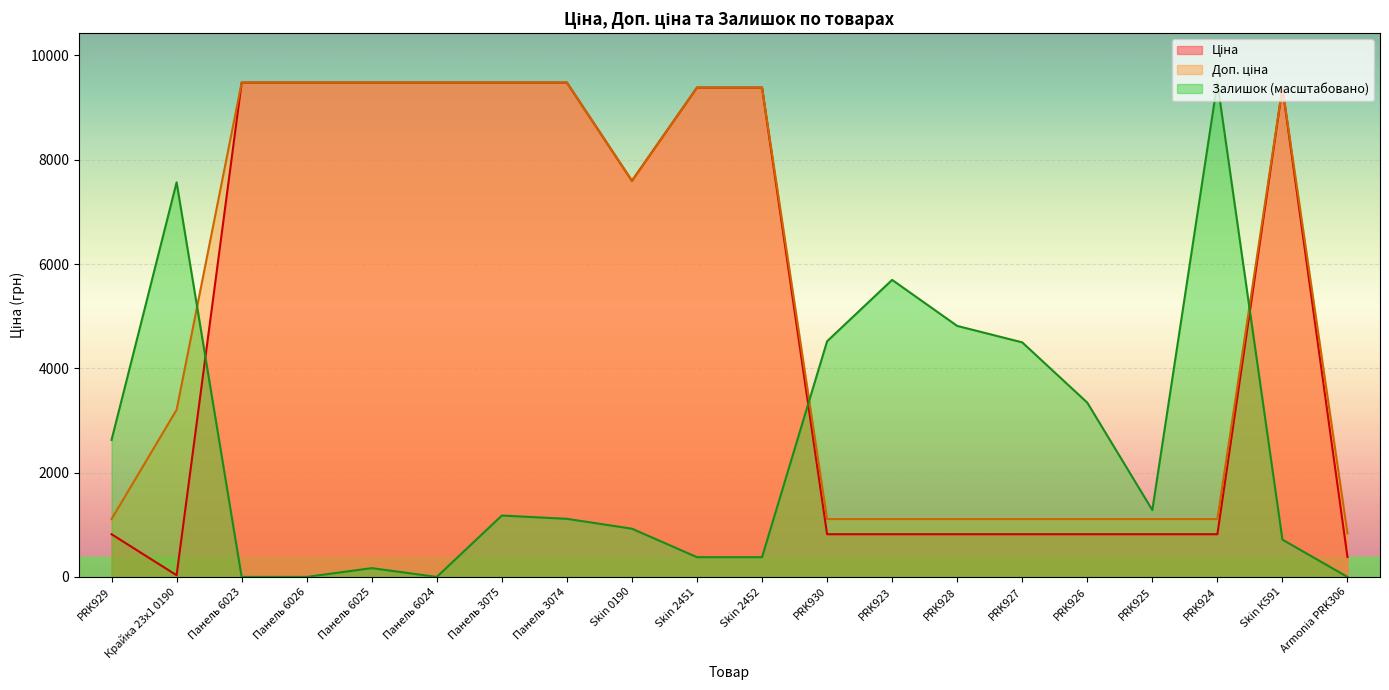

Count the number of data series in this chart.

3